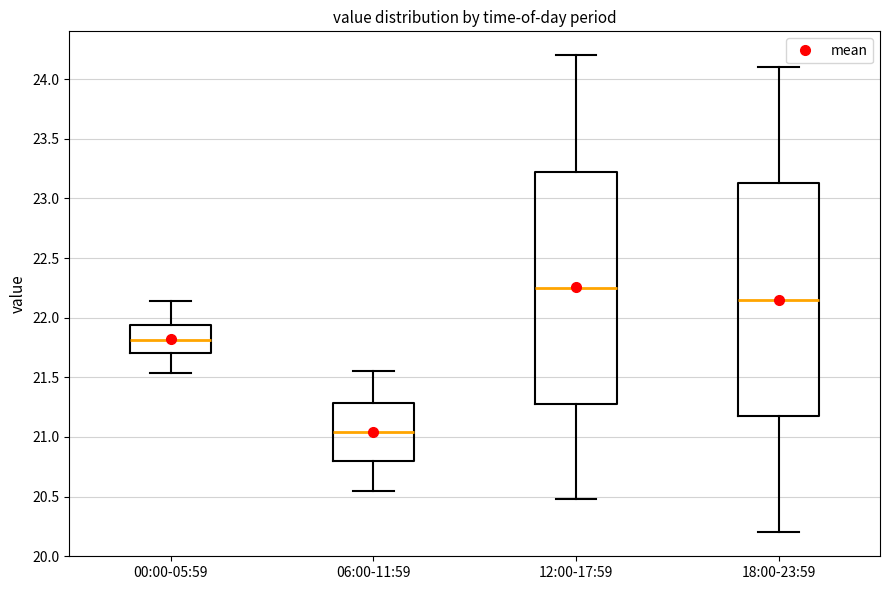

Where is the lower edge of the box for 06:00-11:59 on the y-axis? The values are not printed on the chart, so give them approximately, as read against the axis.

20.80